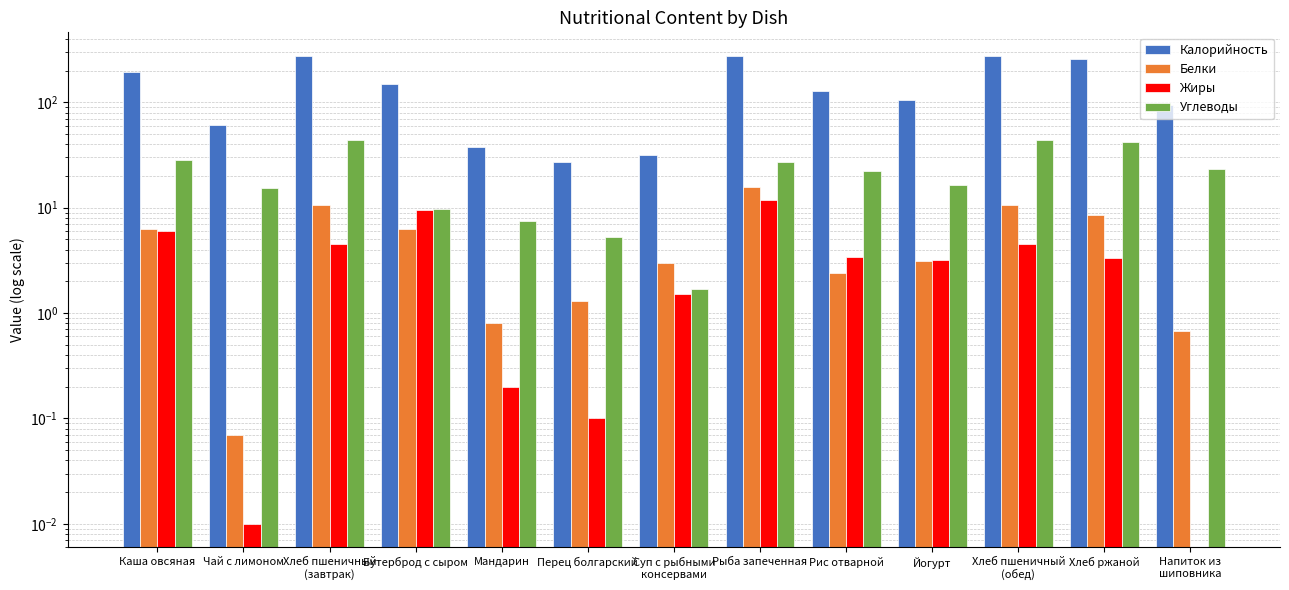

What is the sum of all Жиры values?

48.0